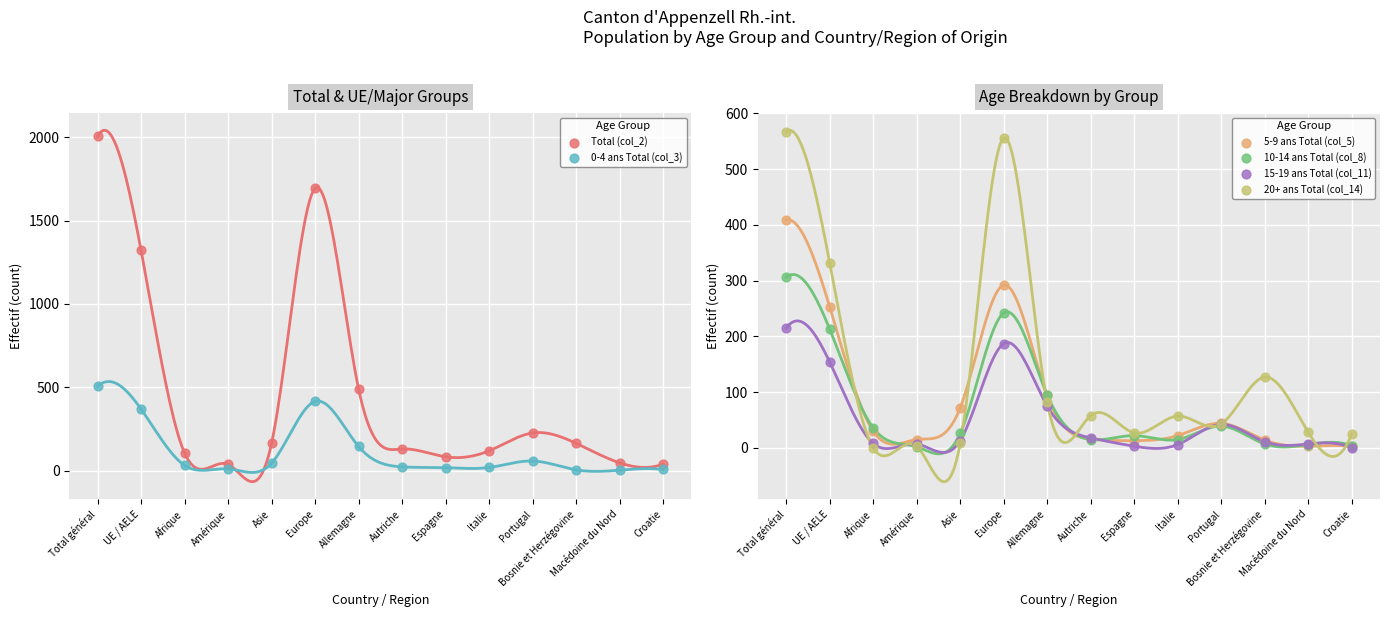

Which series has the largest total across all categories?

Total (col_2)